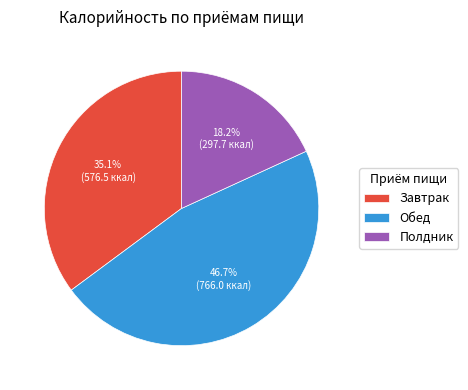

True or false: Полдник accounts for 9% of the total.

False